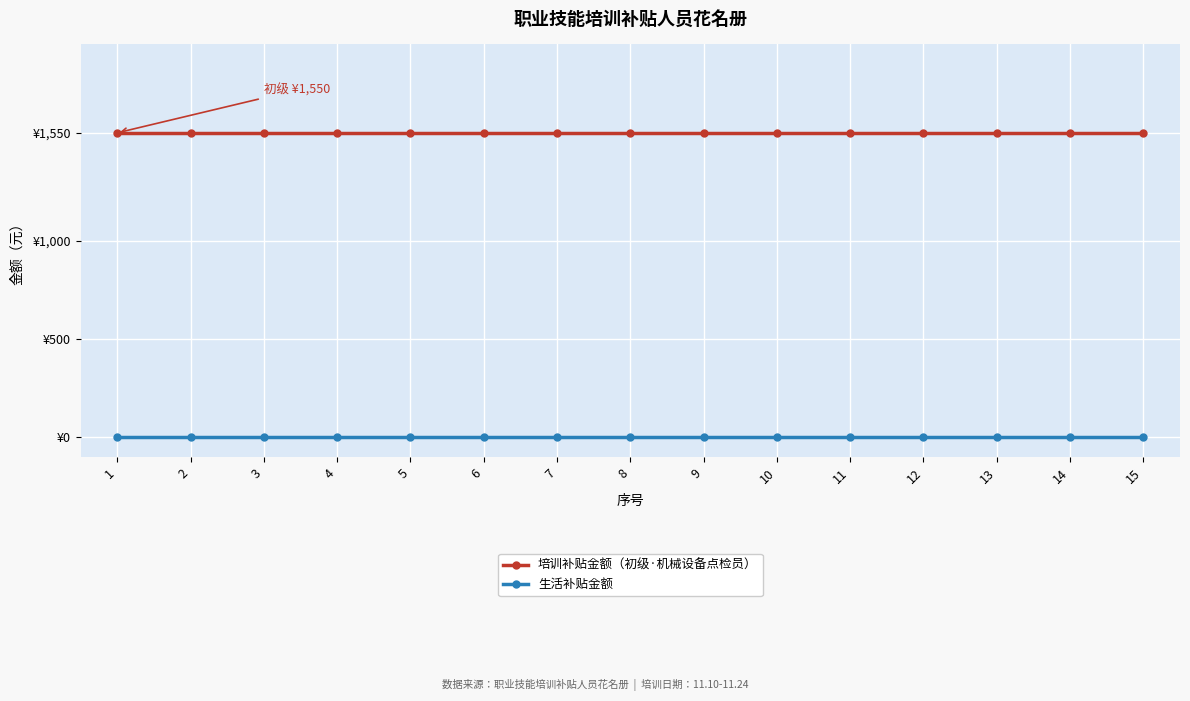

True or false: 生活补贴金额 and 培训补贴金额（初级·机械设备点检员） intersect in this chart.

False